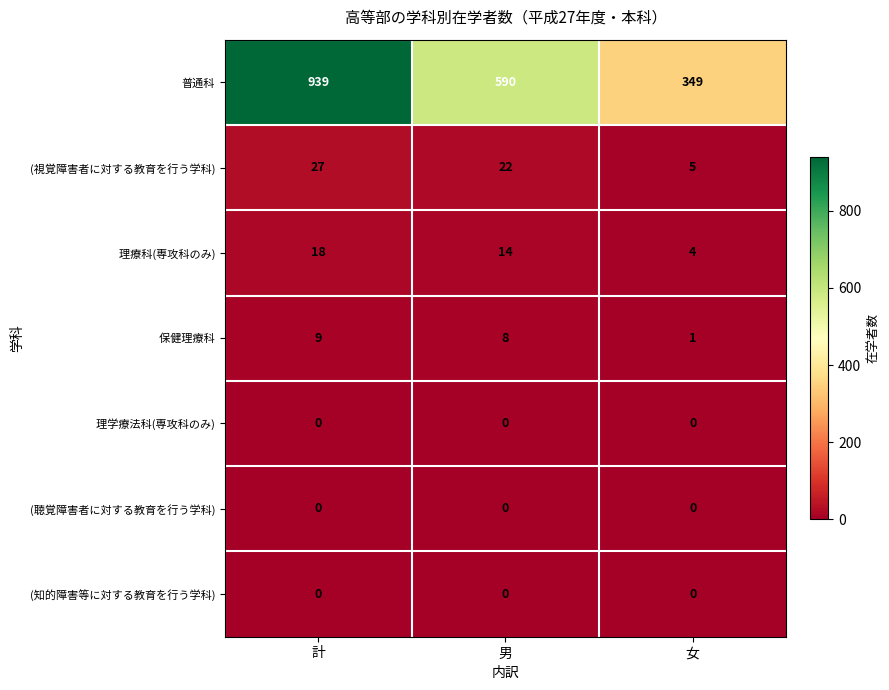

Is it true that 普通科 equals 1048 at 男?

False